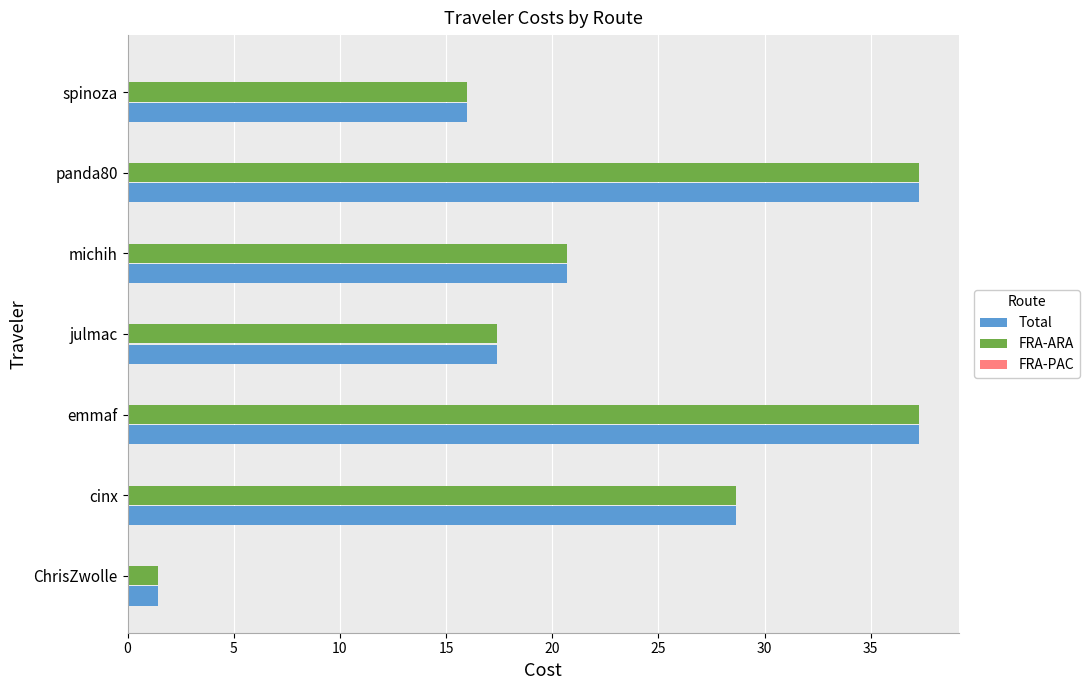

What is the total value across all series at cinx?

57.3